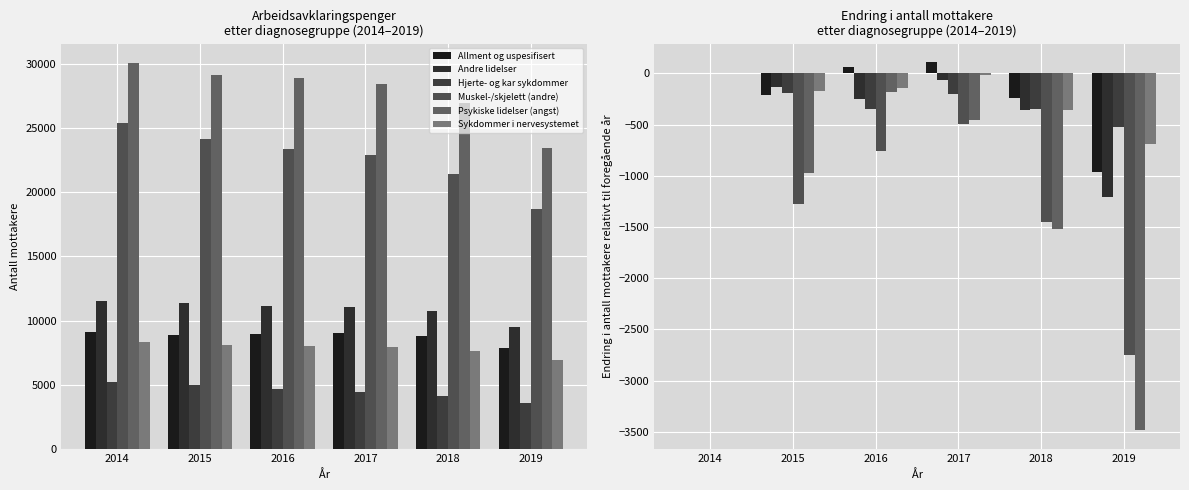

What is the smallest value displayed?

-3486